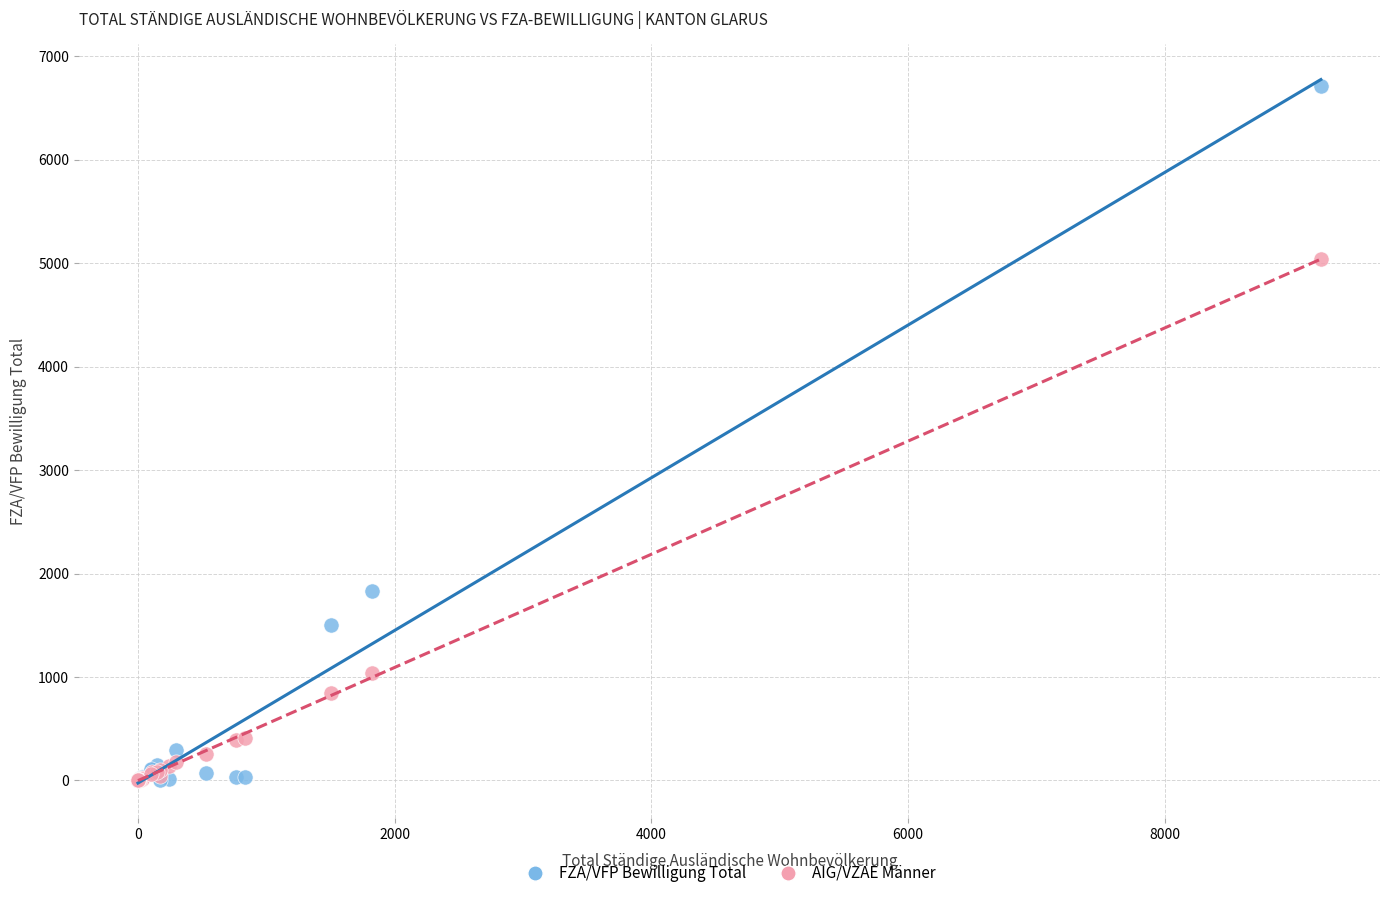

In the AIG/VZAE Männer series, what Y value is closest to 2518?

1036